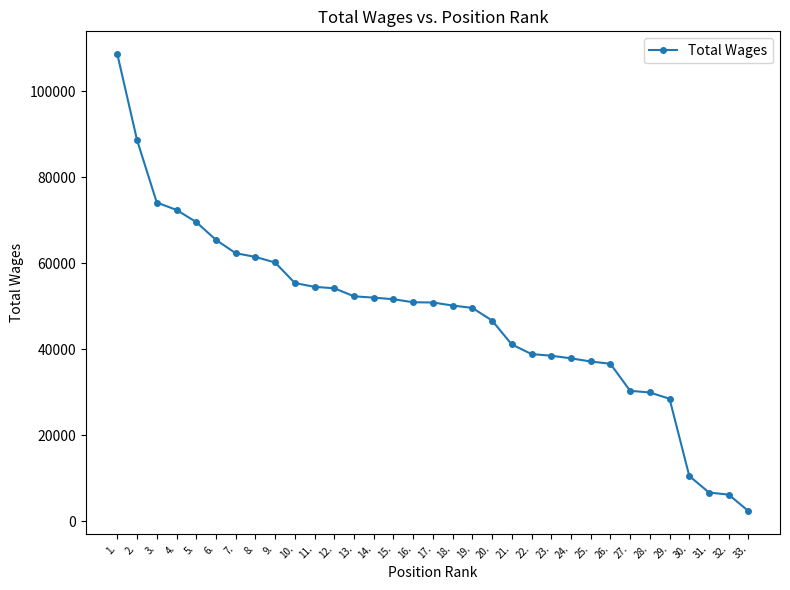

What value does the data have at 4.?

72391